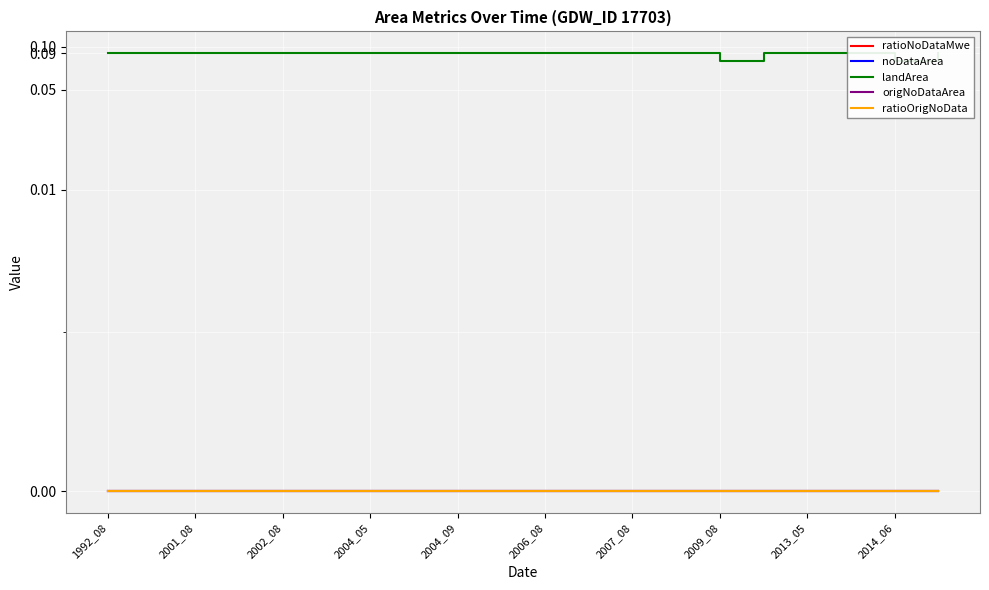

Which series has the widest spread of values?

landArea